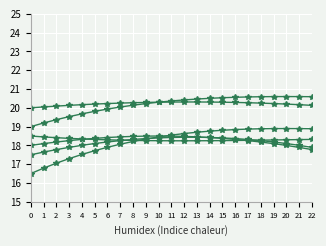

Does the chart have visible grid lines?

Yes